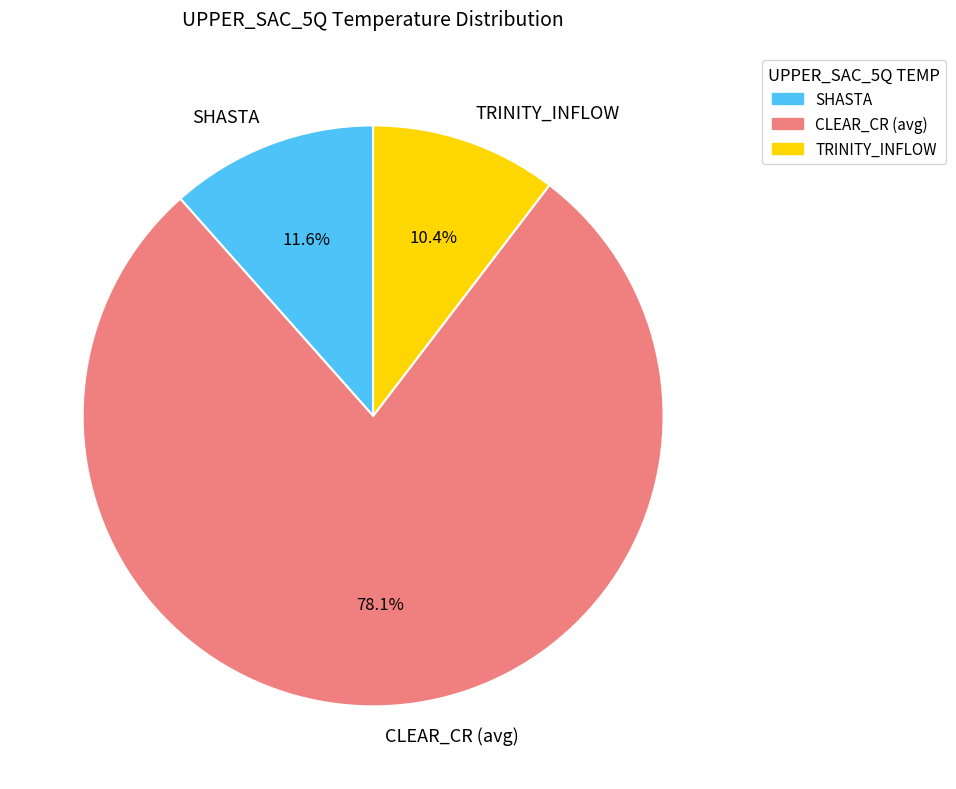

Which category has the smallest portion of the pie?

TRINITY_INFLOW